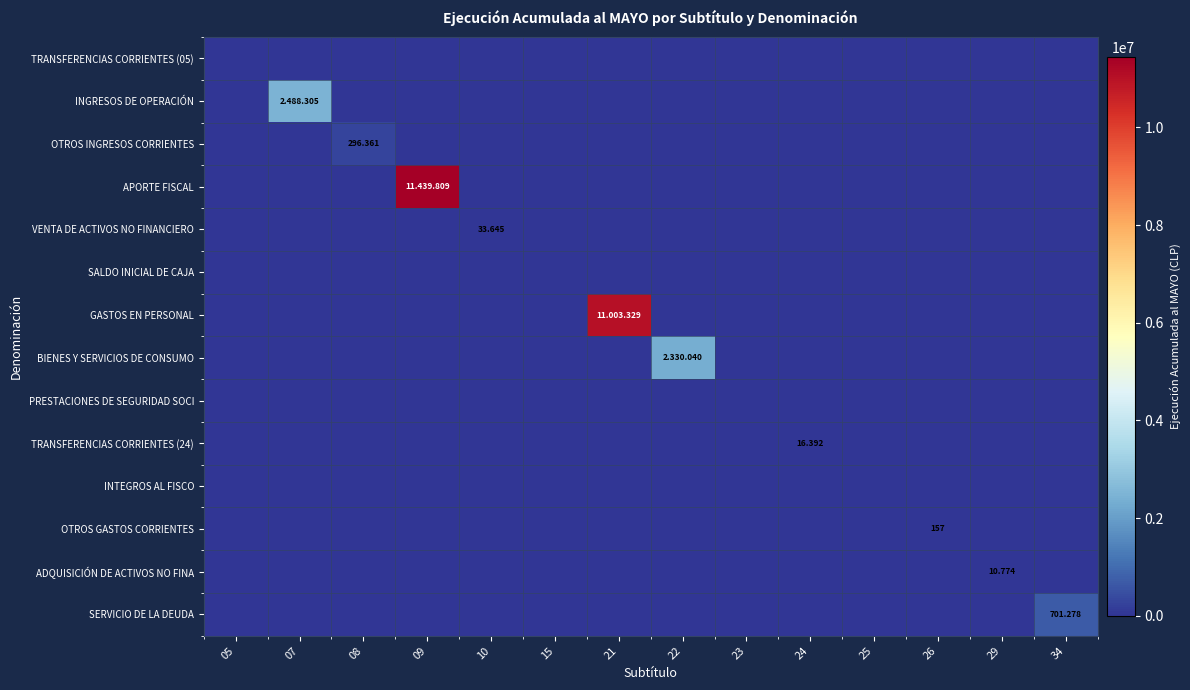

At how many categories does at least one series exceed 5946676?

2